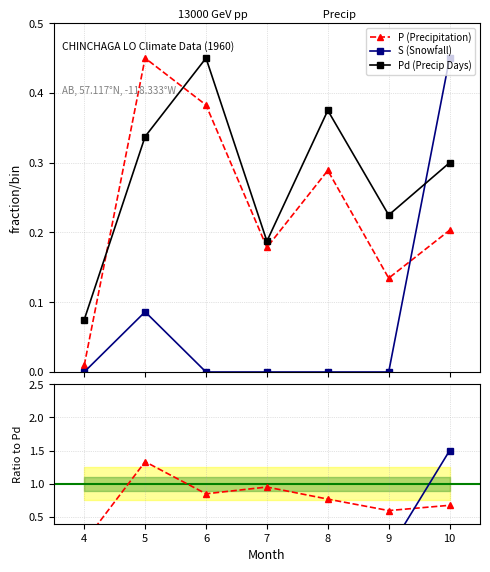

True or false: P (Precipitation) and S (Snowfall) intersect in this chart.

True